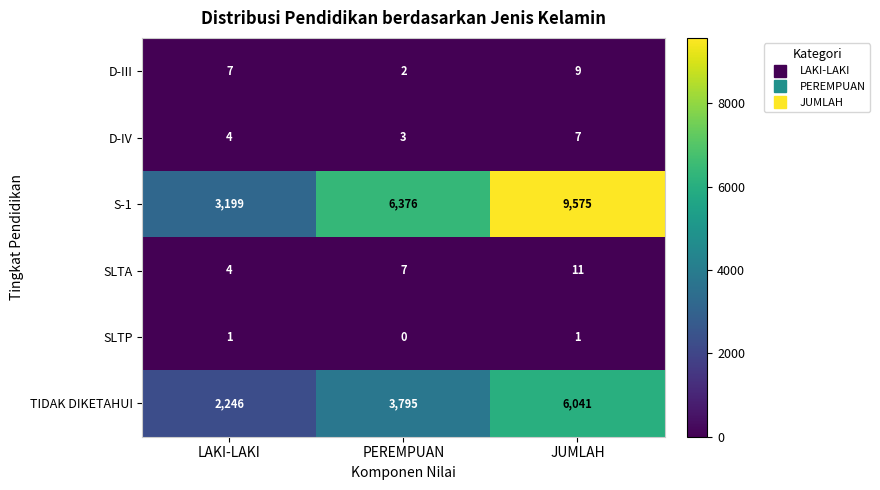

True or false: SLTP has a value of 1 at JUMLAH.

True